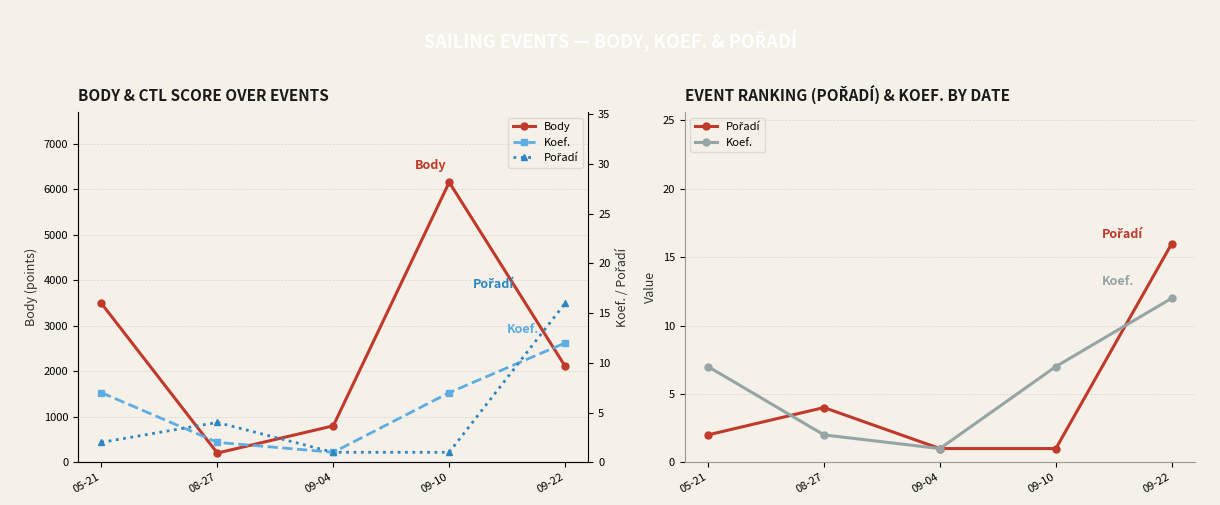

Is it true that Body equals 2108 at 09-22?

True